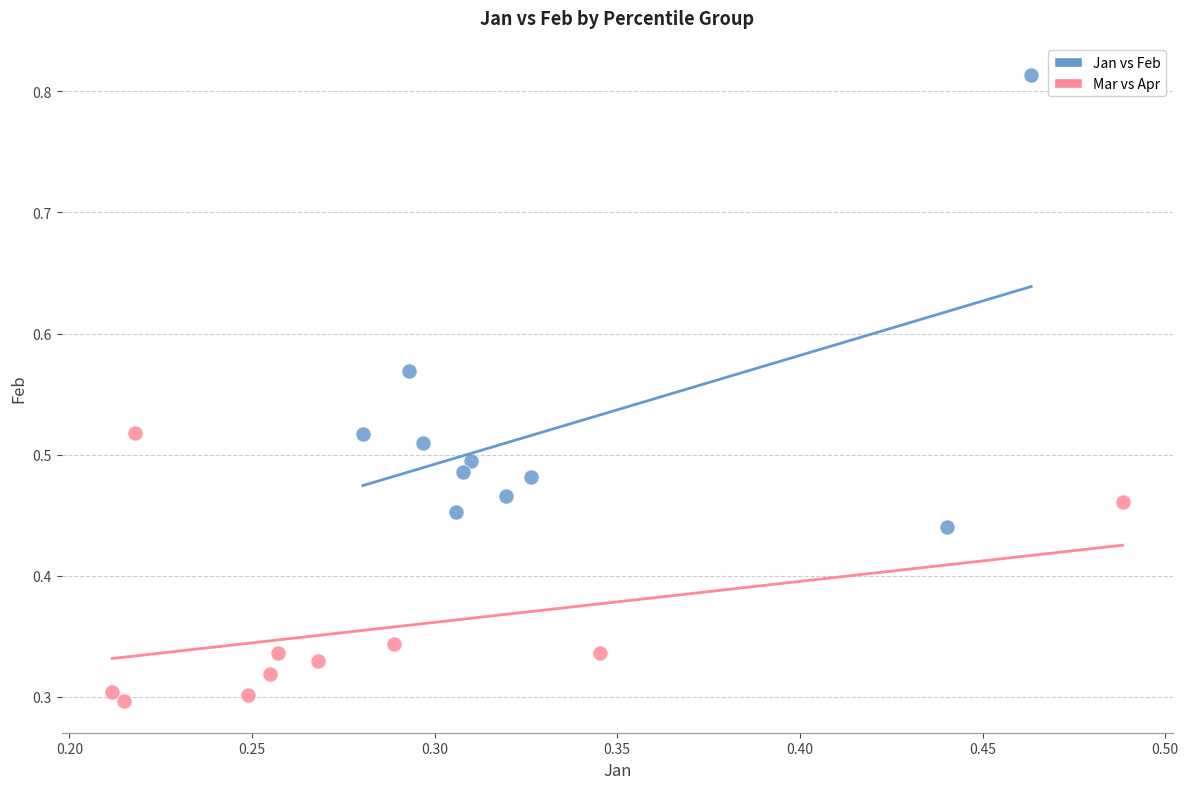

Which series reaches the maximum Y coordinate?

Jan vs Feb